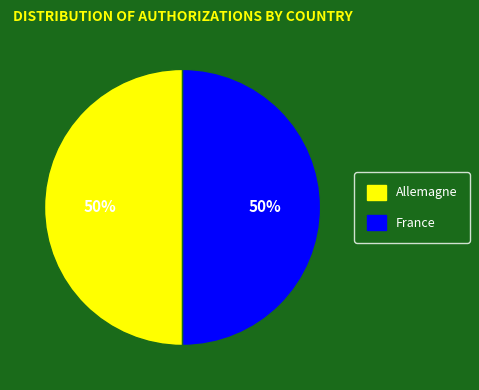

To the nearest percent, what percentage of the pie is Allemagne?

50%